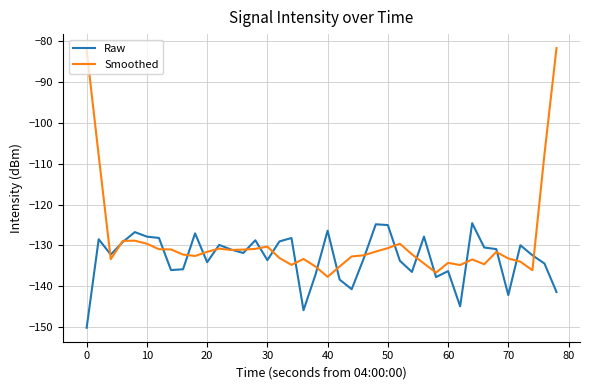

Rank the series by their maximum value, from lowest to highest.

Raw, Smoothed